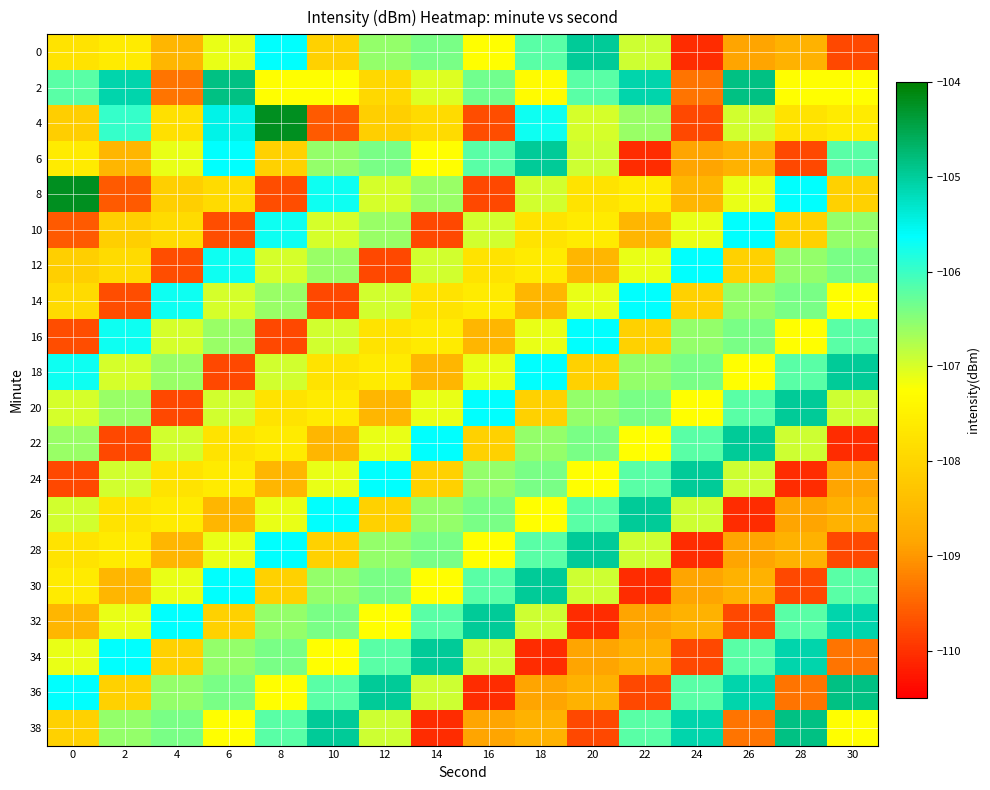

How many categories are shown in the chart?

16